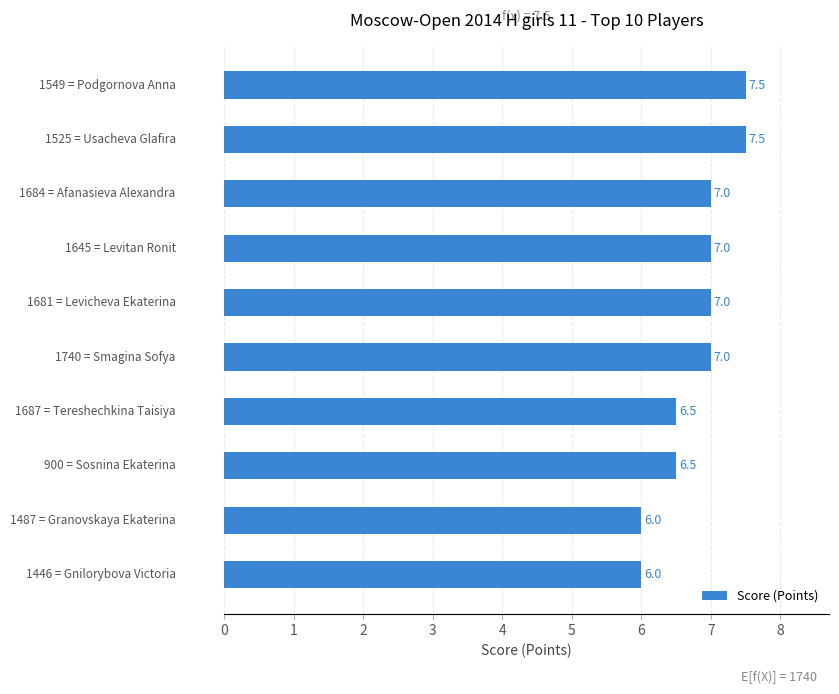

What is the average value?

6.8